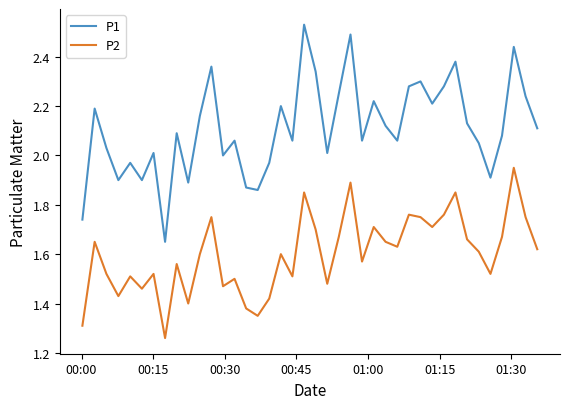

True or false: P1 and P2 cross at least once.

False